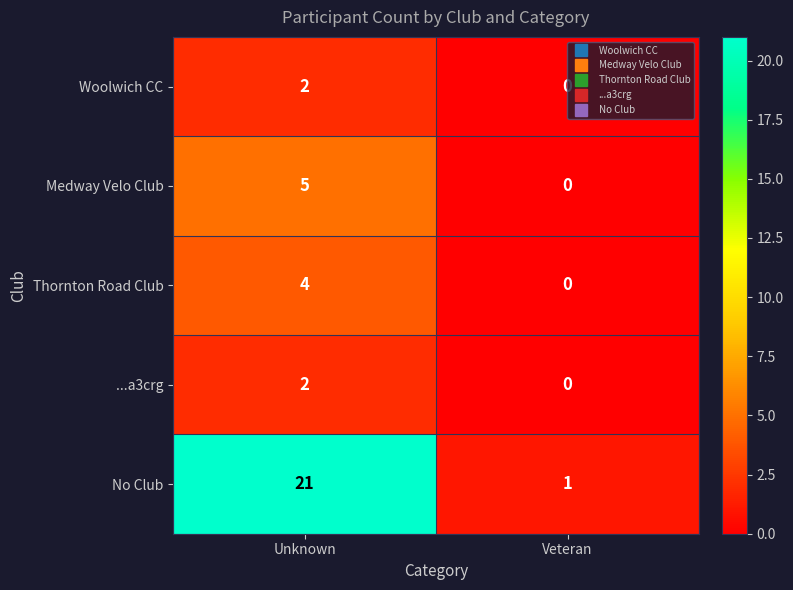

The value of No Club at Unknown is 29. True or false?

False